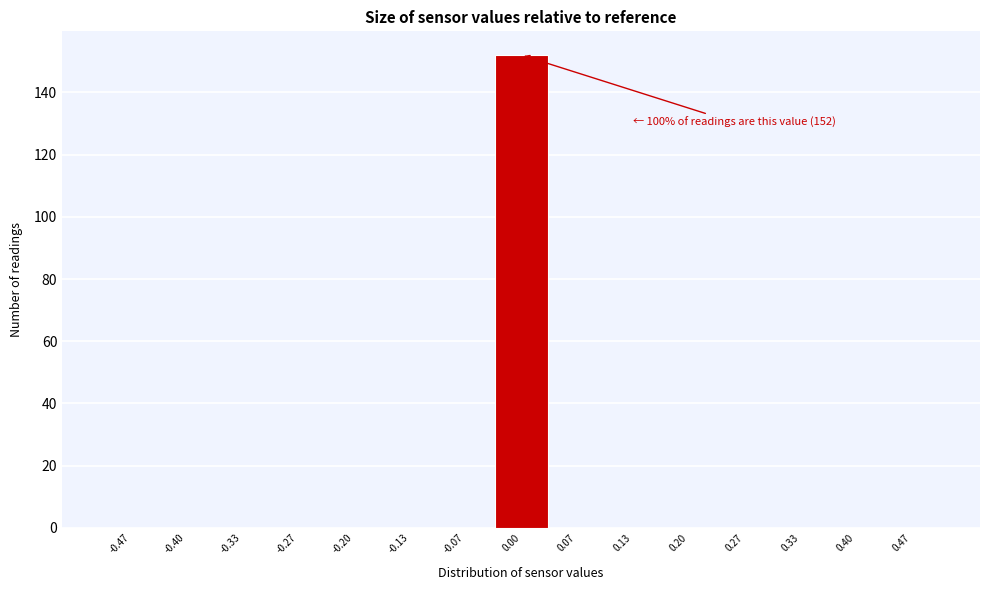

Which range on the x-axis has the tallest bar?

-0.03 to 0.03